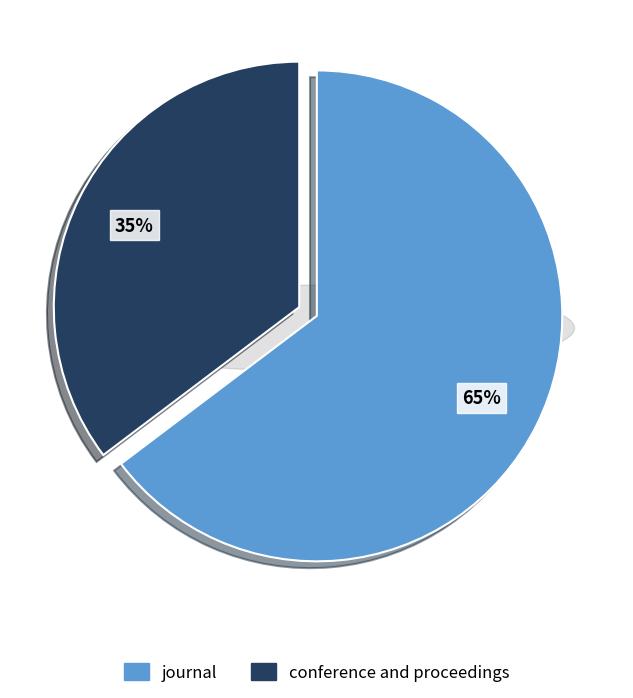

Which category has the smallest portion of the pie?

conference and proceedings